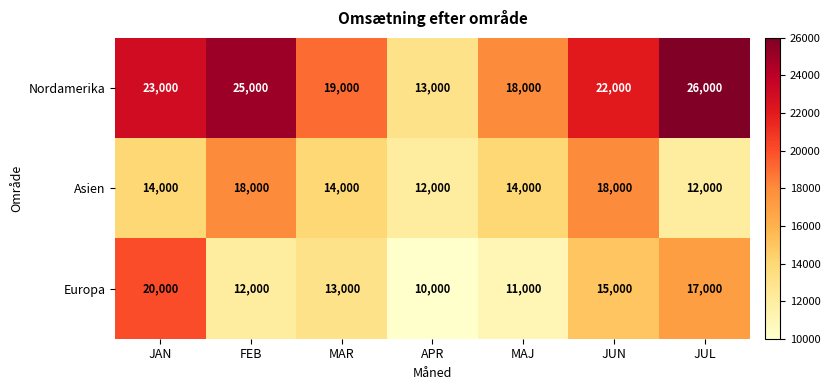

Rank the series at JAN from highest to lowest value.

Nordamerika, Europa, Asien